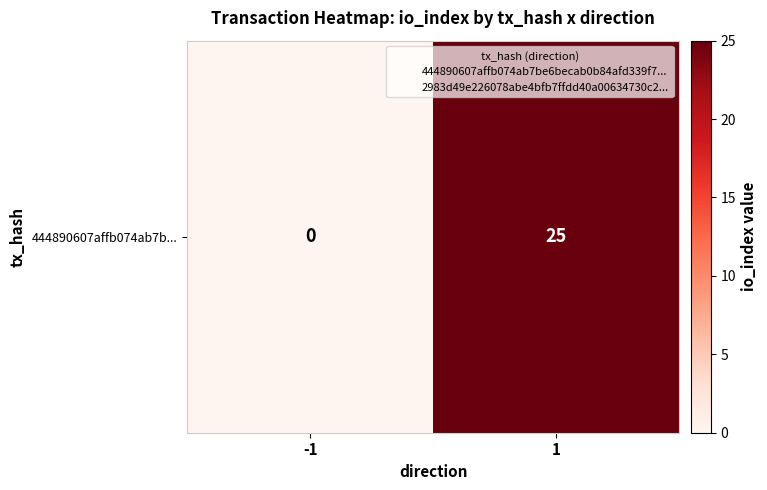

Which has a higher value, 1 or -1?

1